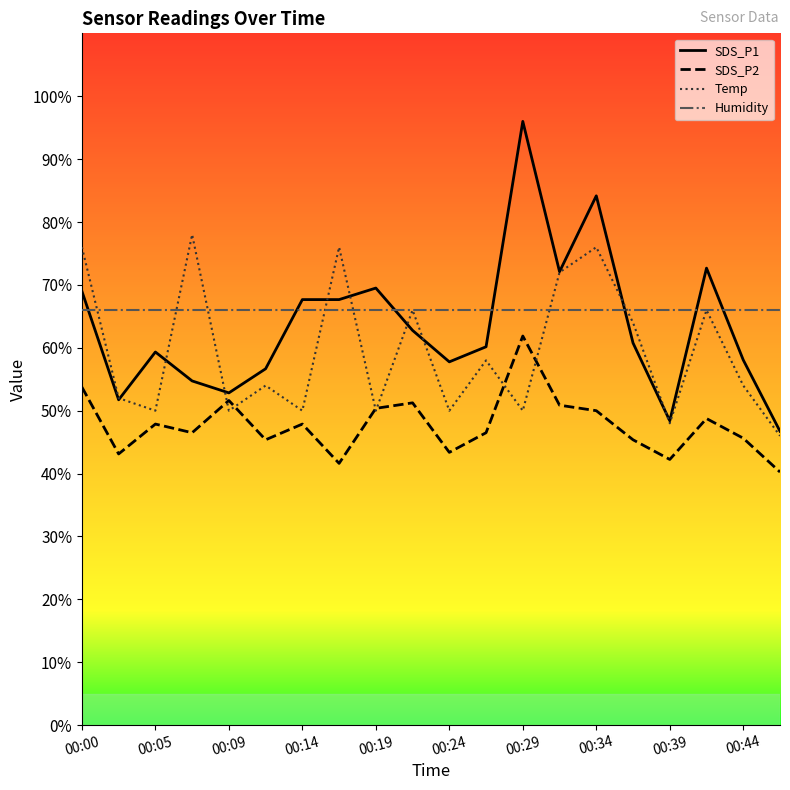

What is the sum of all Humidity values?

1320.0